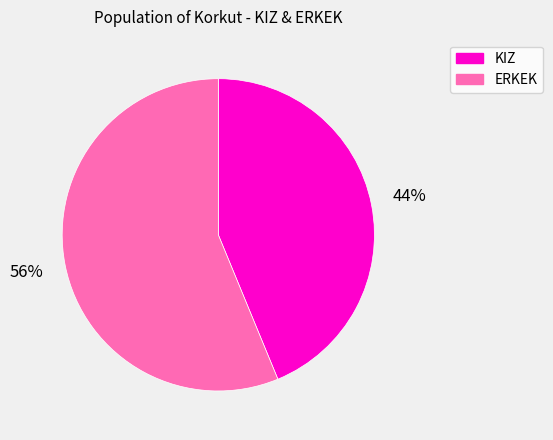

Rank the categories by value from lowest to highest.

KIZ, ERKEK